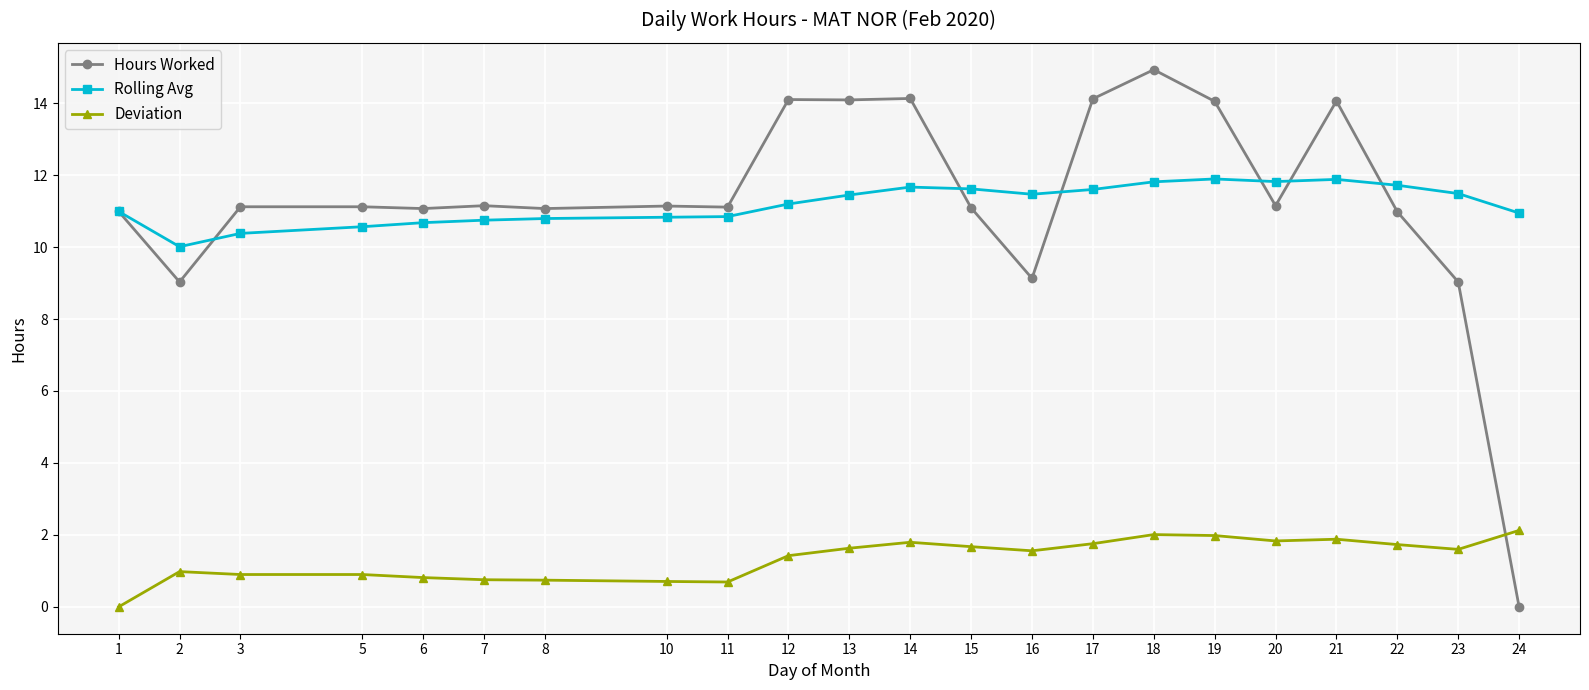

Is the value of Deviation at 18 greater than the value of Hours Worked at 18?

No